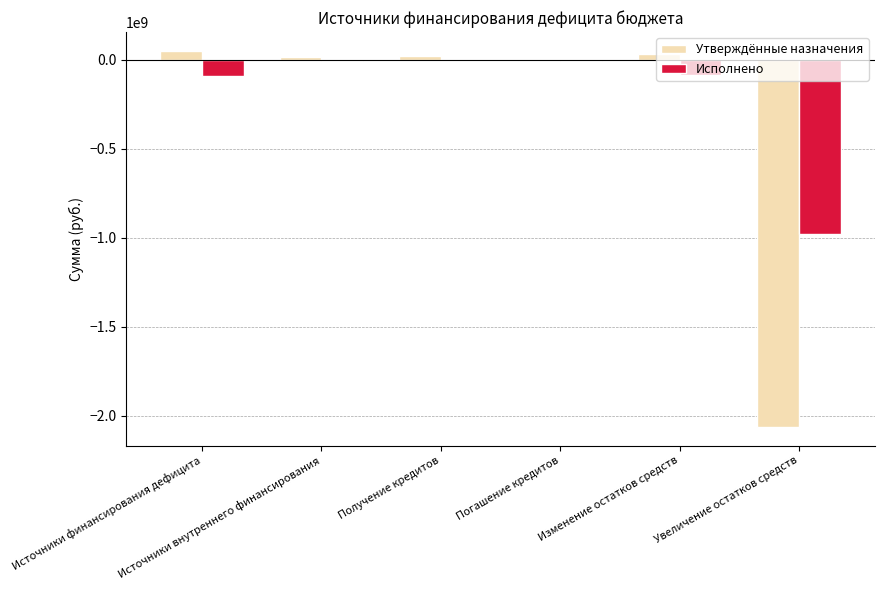

Which series has the largest total across all categories?

Исполнено